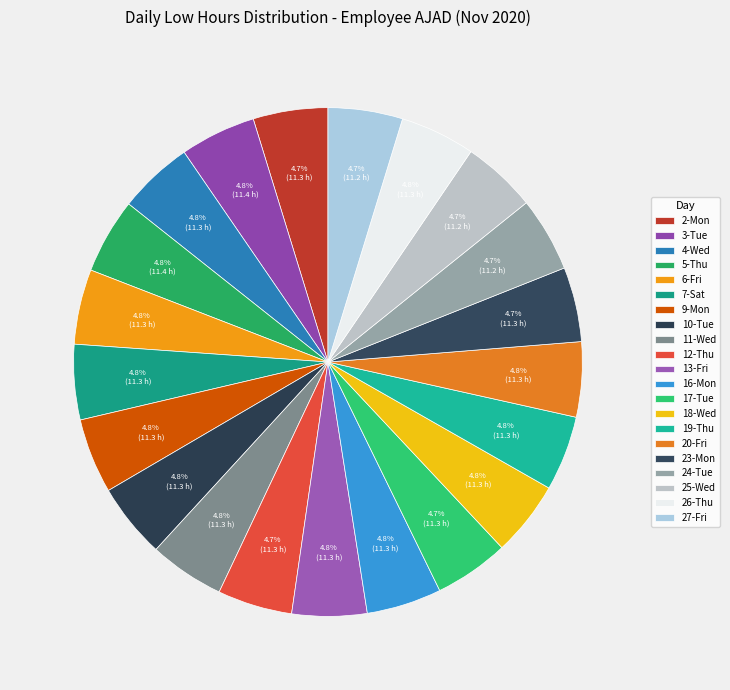

Which category has the biggest portion of the pie?

3-Tue